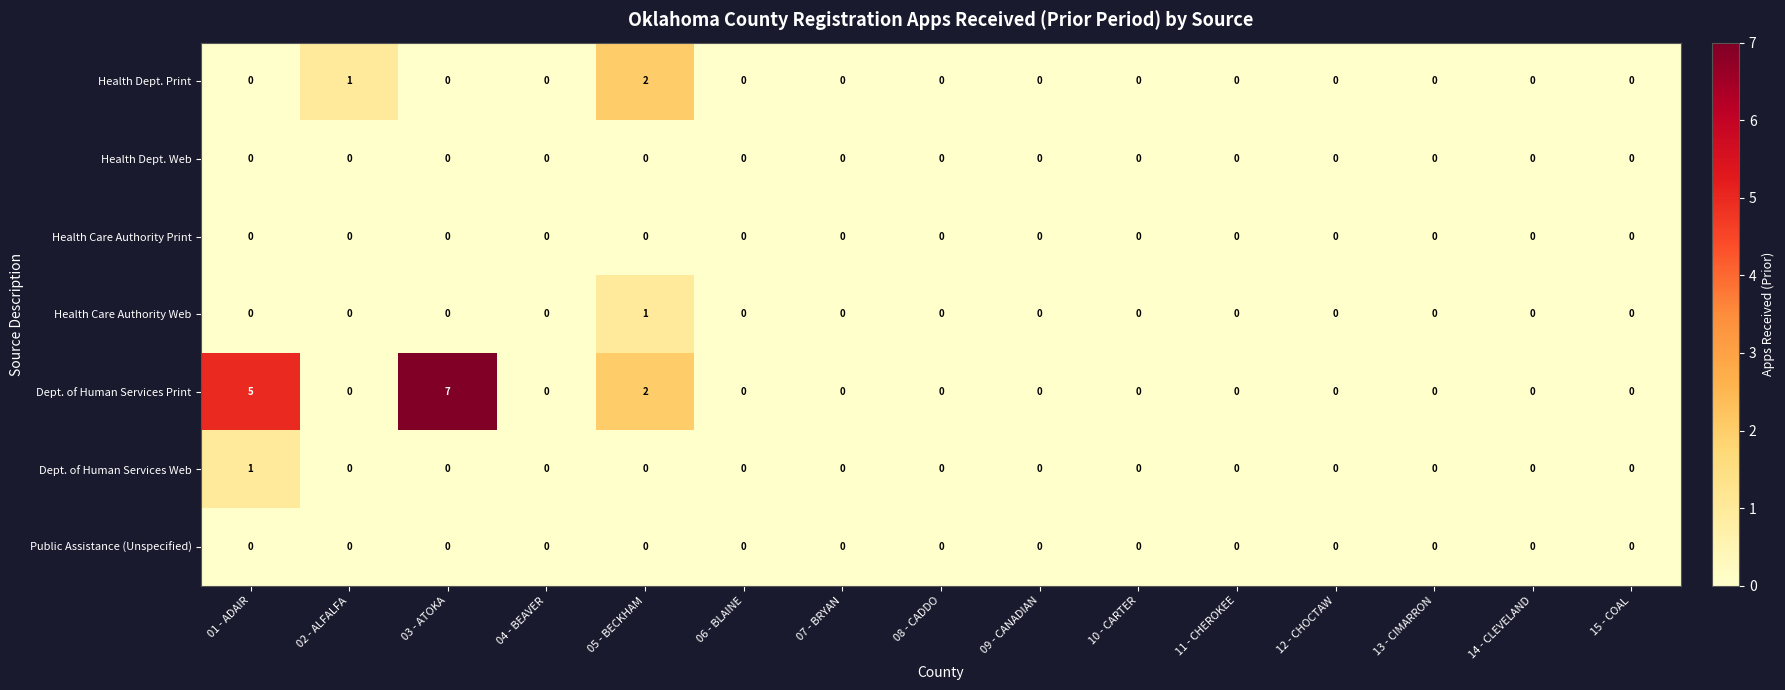

Which series has the widest spread of values?

Dept. of Human Services Print